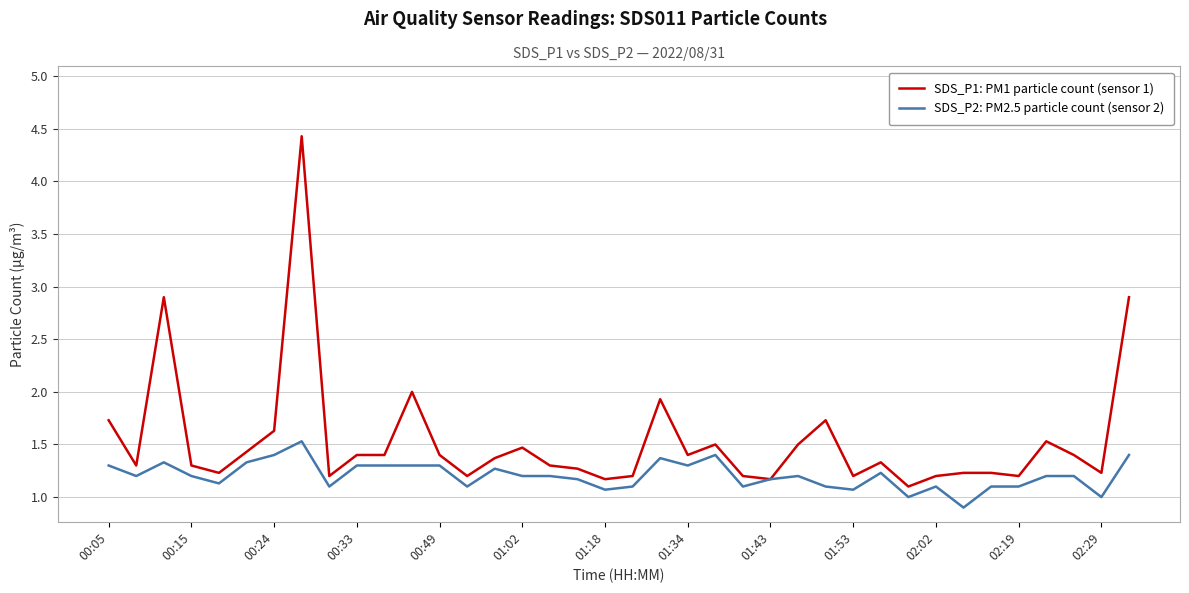

Which series has the widest spread of values?

SDS_P1: PM1 particle count (sensor 1)